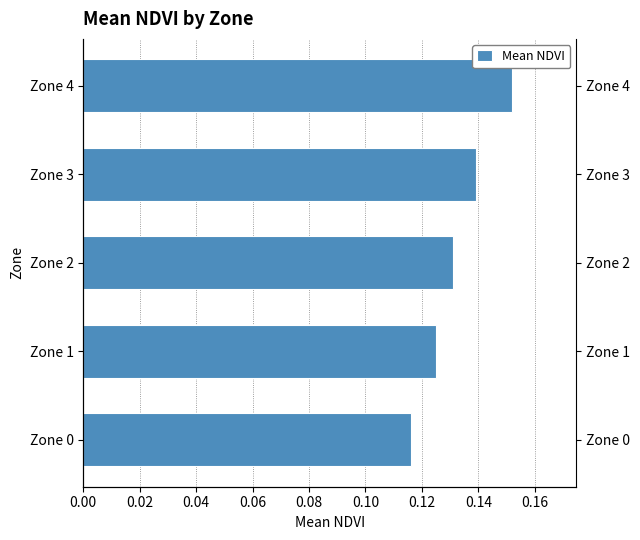

True or false: the data shows 0.2 at Zone 4.

False